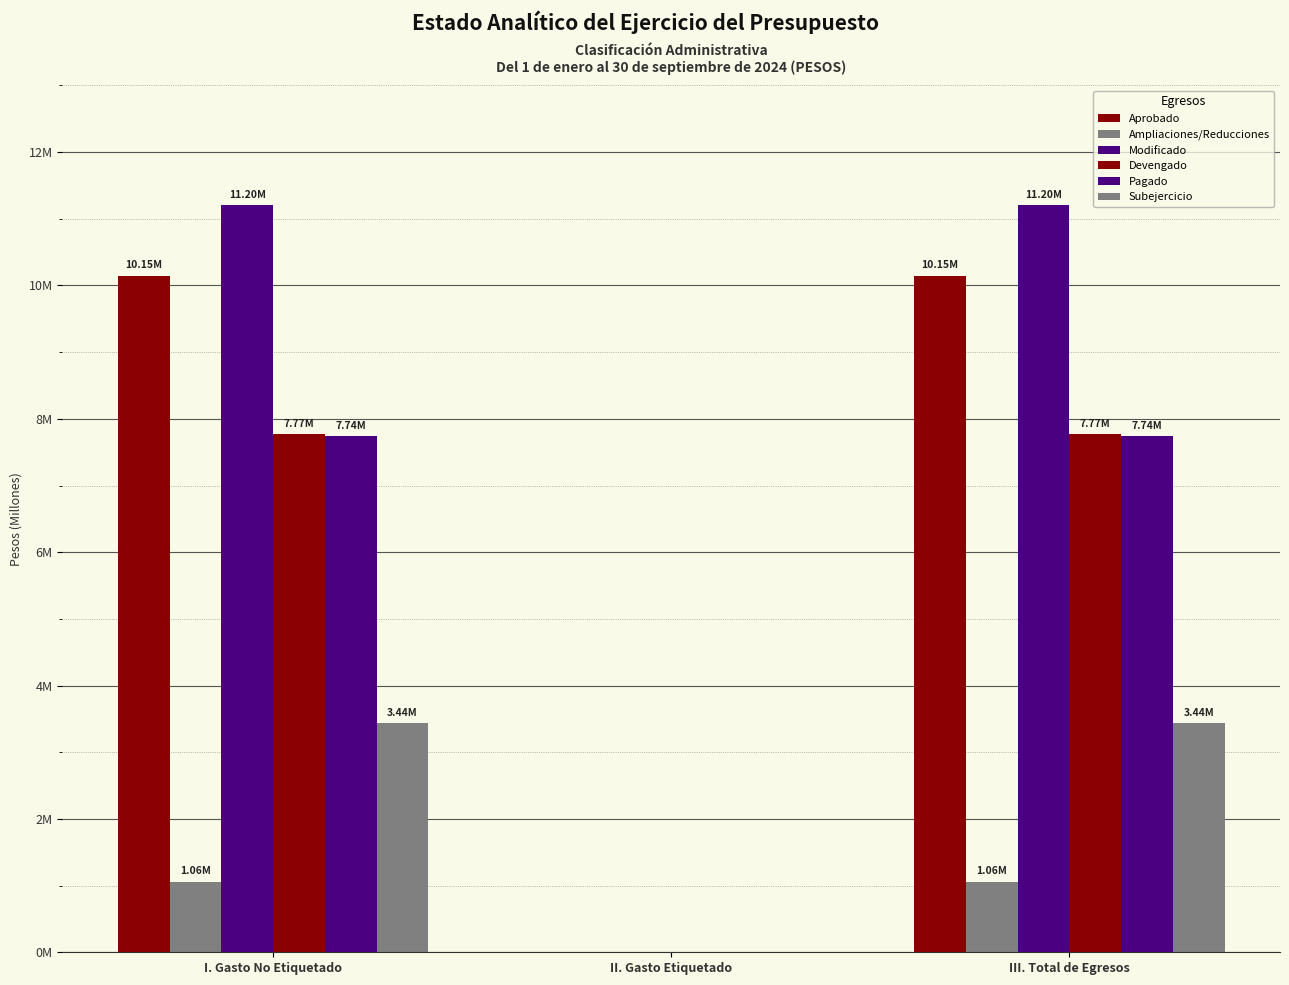

What is the label of the 3rd bar from the right?

I. Gasto No Etiquetado